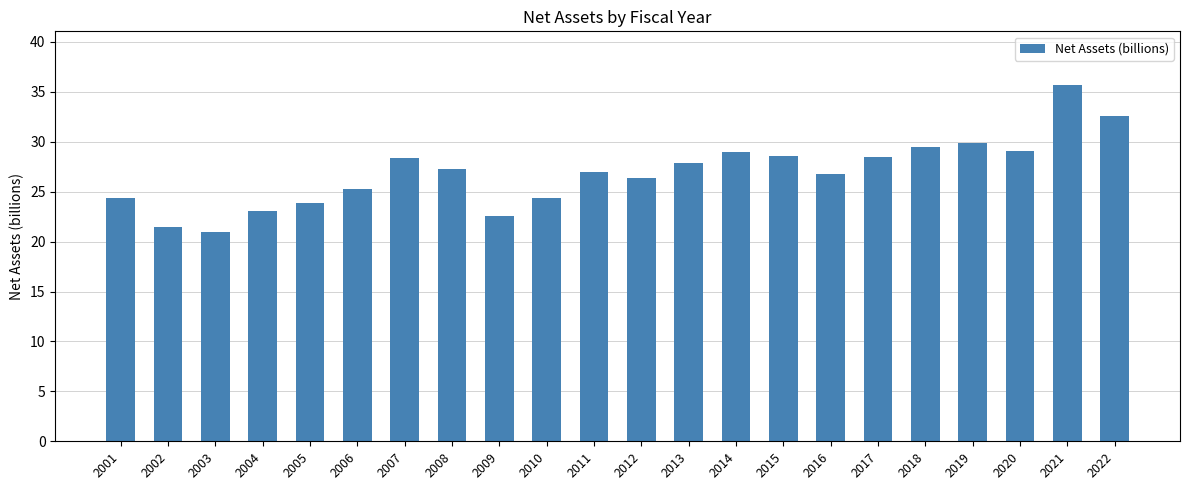

How many categories are shown in the chart?

22